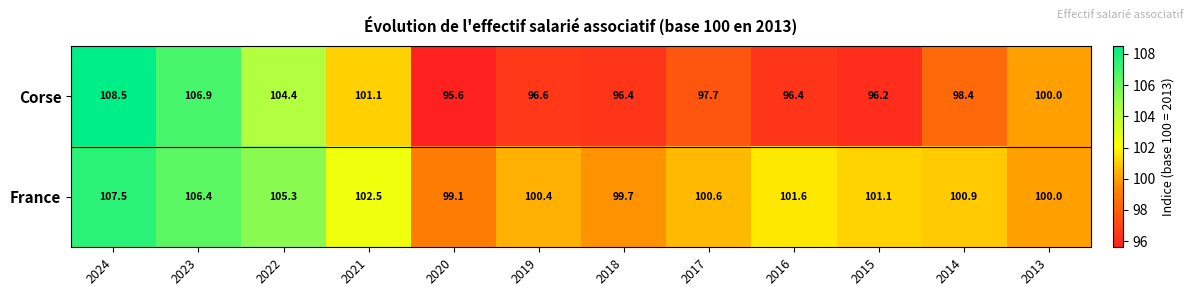

Reading right to left, list all the values displayed in this chart.

Corse: 100.0	98.4	96.2	96.4	97.7	96.4	96.6	95.6	101.1	104.4	106.9	108.5
France: 100.0	100.9	101.1	101.6	100.6	99.7	100.4	99.1	102.5	105.3	106.4	107.5